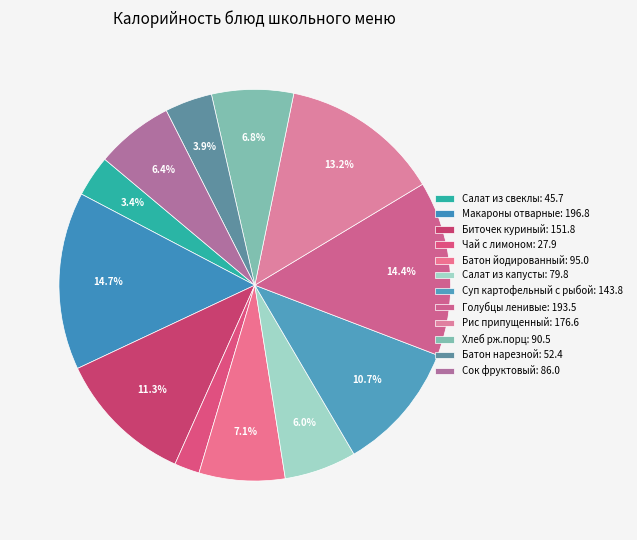

To the nearest percent, what is the difference between the largest and smallest slice percentages?

13%